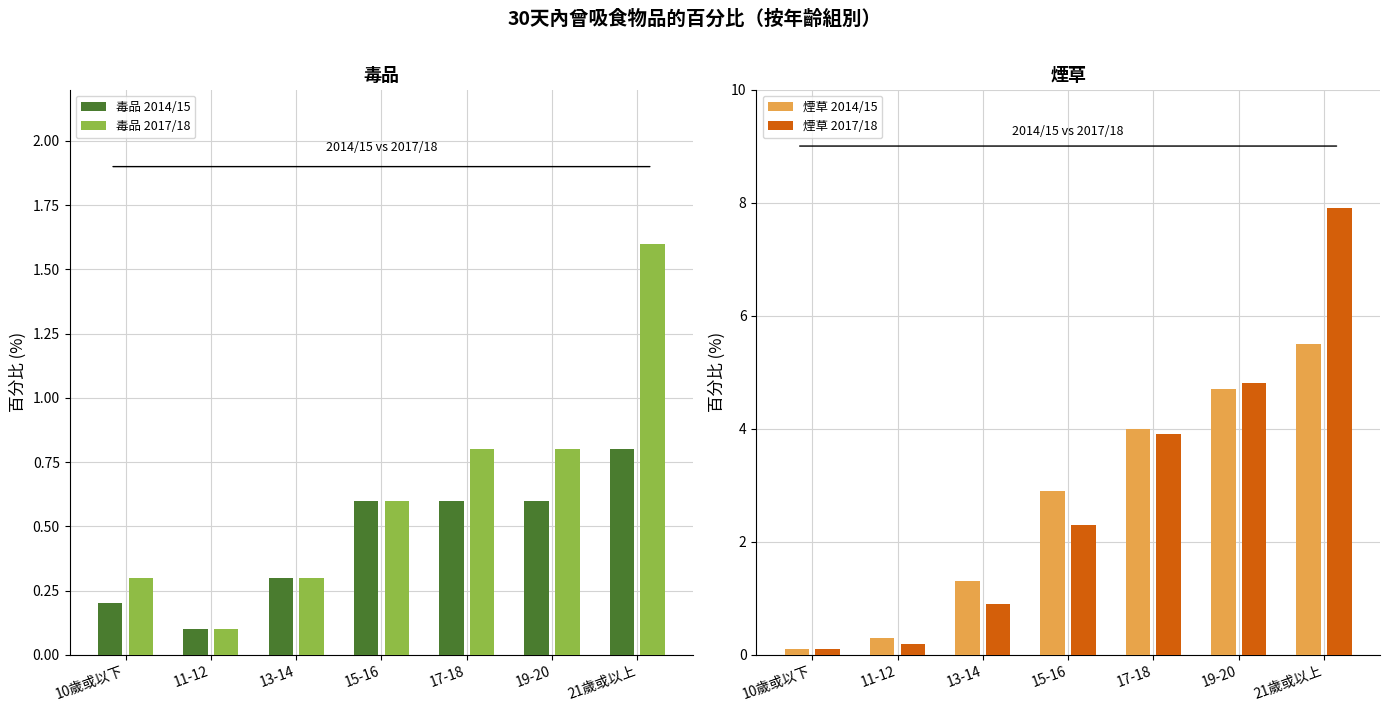

Reading left to right, extract all data points from this chart.

毒品 2014/15: 10歲或以下=0.2	11-12=0.1	13-14=0.3	15-16=0.6	17-18=0.6	19-20=0.6	21歲或以上=0.8
毒品 2017/18: 10歲或以下=0.3	11-12=0.1	13-14=0.3	15-16=0.6	17-18=0.8	19-20=0.8	21歲或以上=1.6
煙草 2014/15: 10歲或以下=0.1	11-12=0.3	13-14=1.3	15-16=2.9	17-18=4.0	19-20=4.7	21歲或以上=5.5
煙草 2017/18: 10歲或以下=0.1	11-12=0.2	13-14=0.9	15-16=2.3	17-18=3.9	19-20=4.8	21歲或以上=7.9